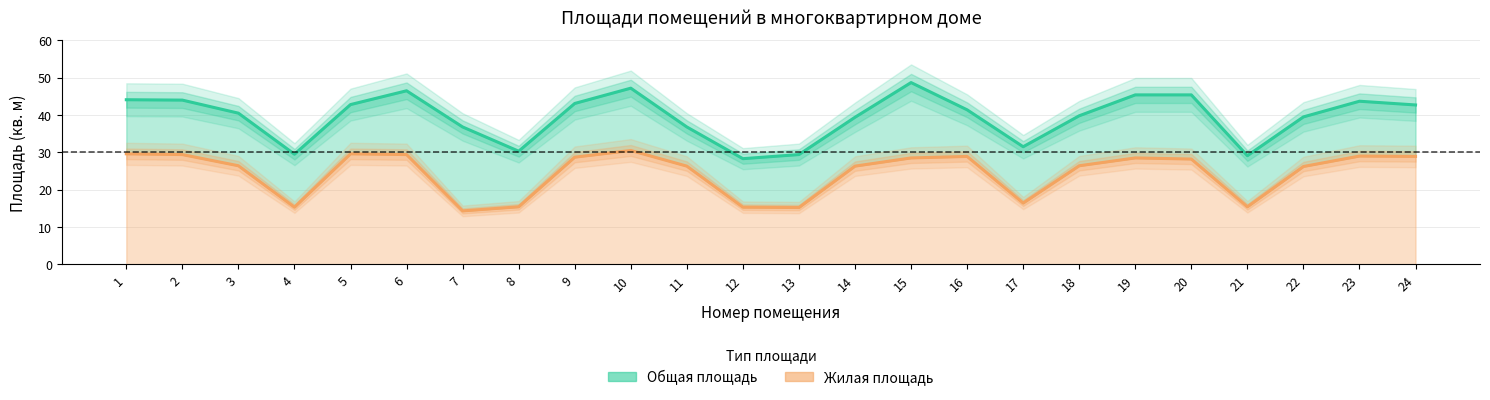

At which category does Жилая площадь reach its first local peak?

5